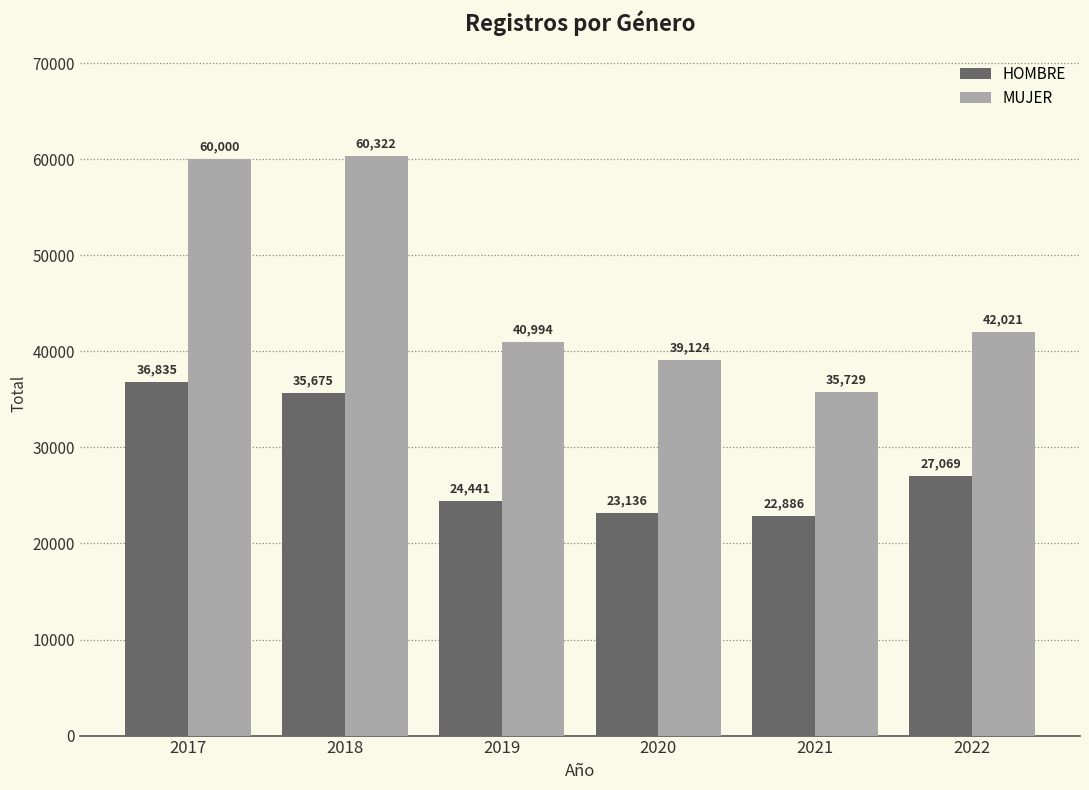

How many groups of bars are there?

6